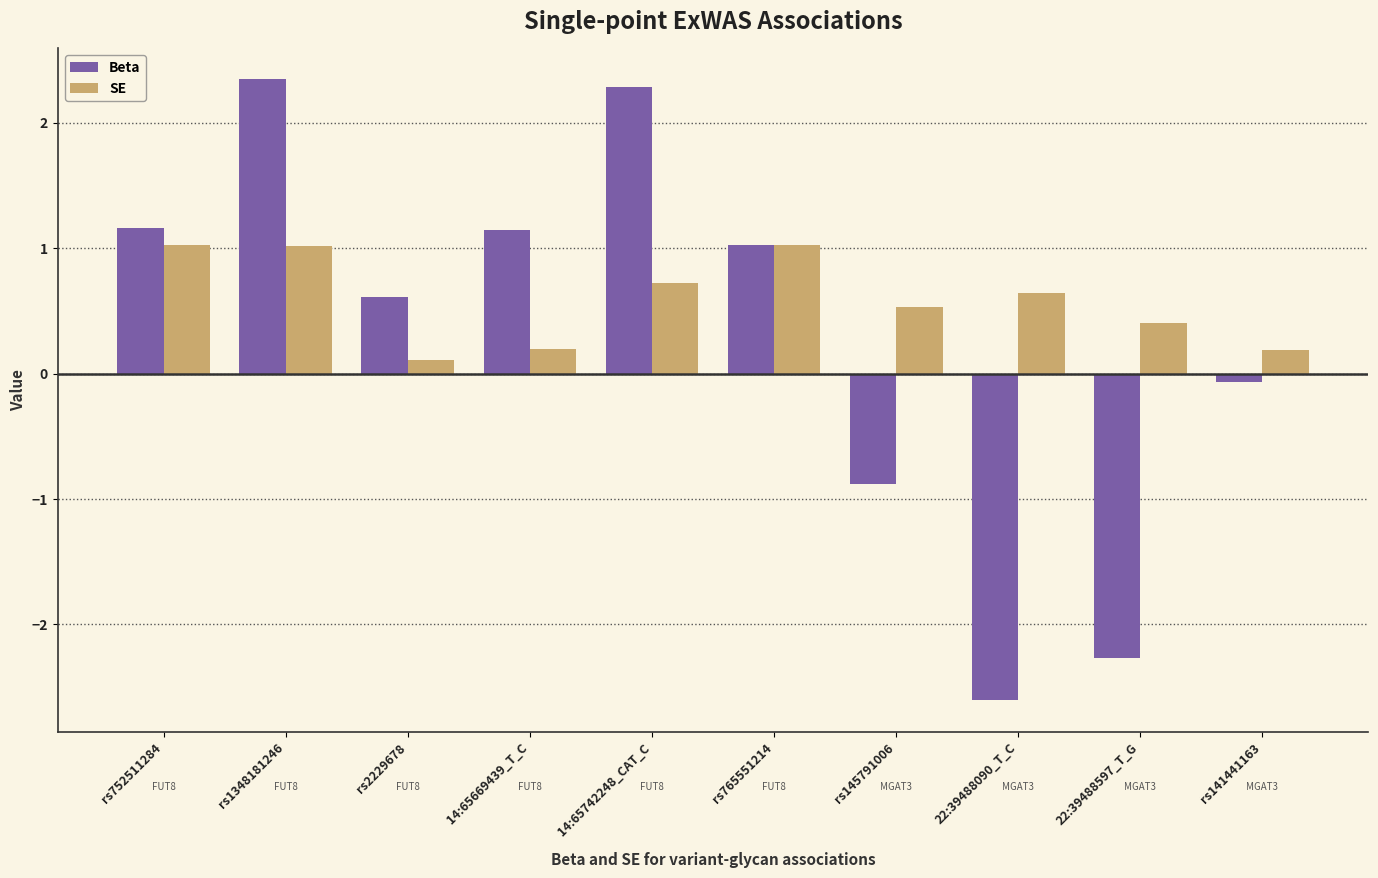

What is the average value of the SE series?

0.6